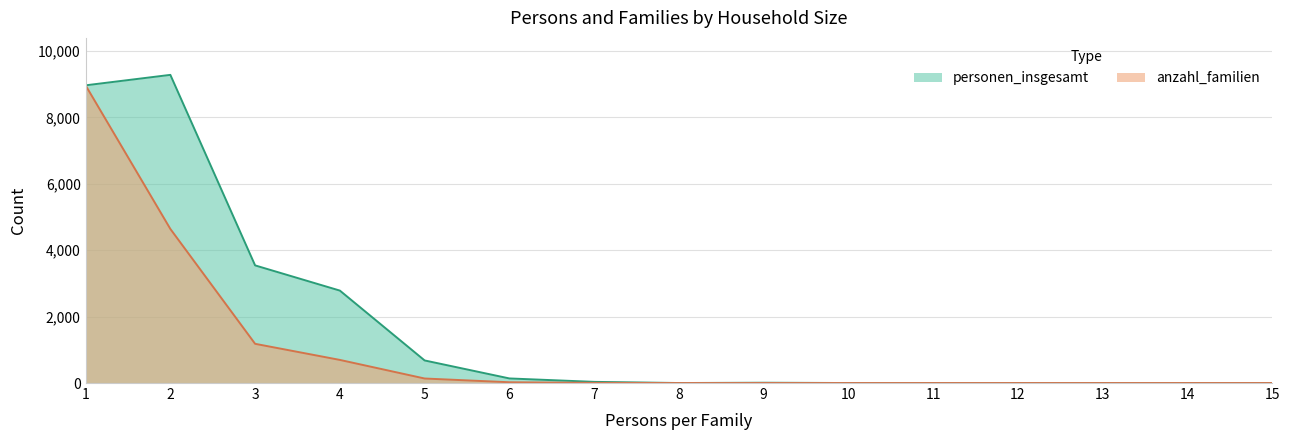

At how many categories does at least one series exceed 1633?

4